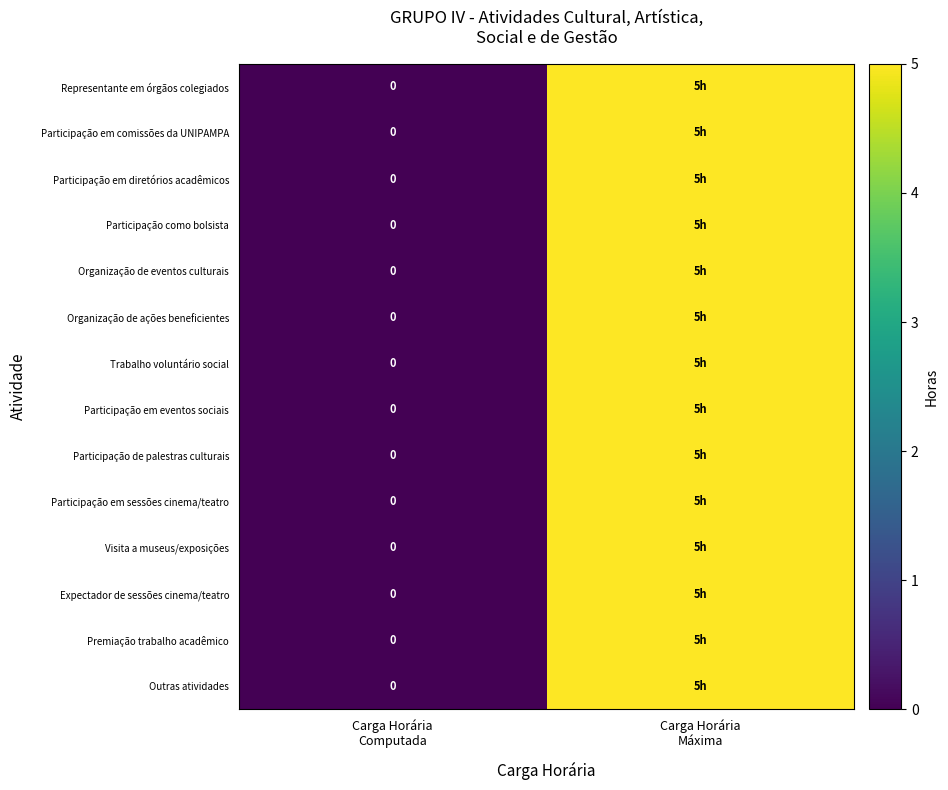

How many categories are shown in the chart?

2